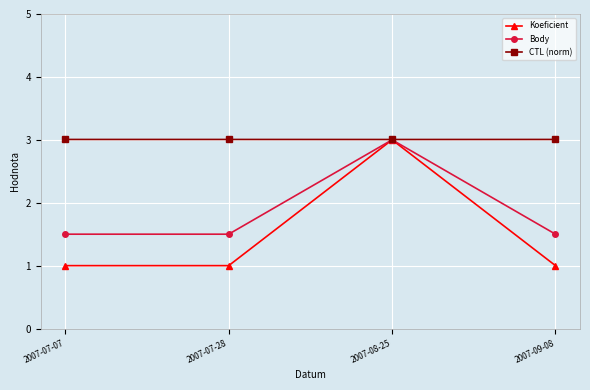

Which series has the largest range (max minus min)?

Koeficient